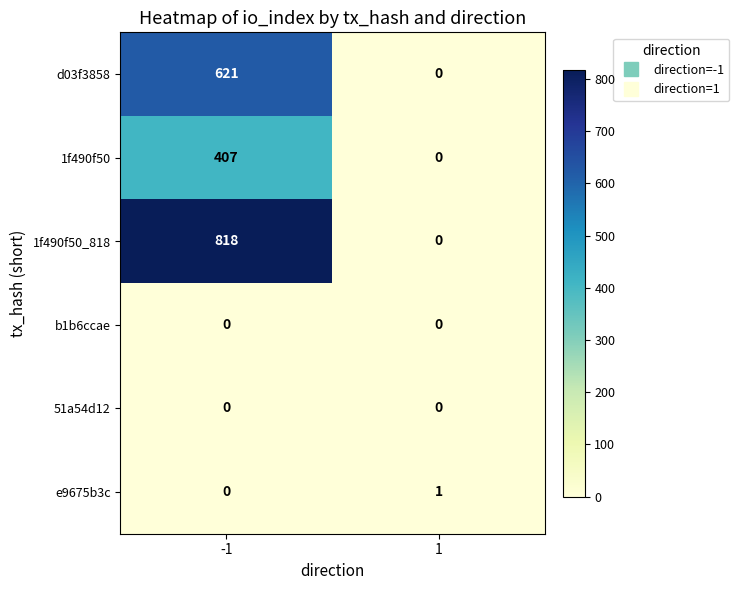

What is the average value of the 1f490f50_818 series?

409